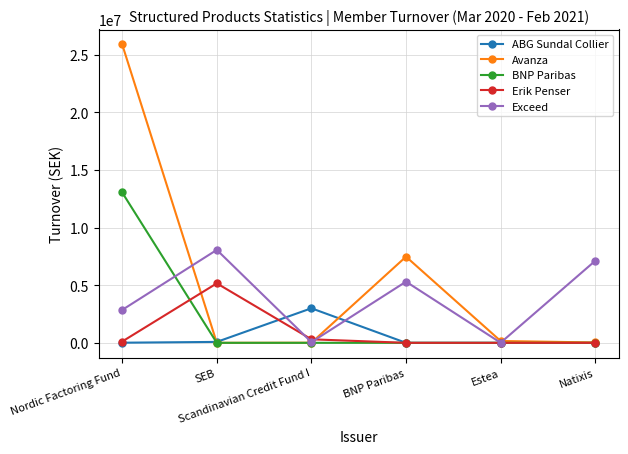

In Avanza, how many points are higher than both neighbors (excluding endpoints)?

1